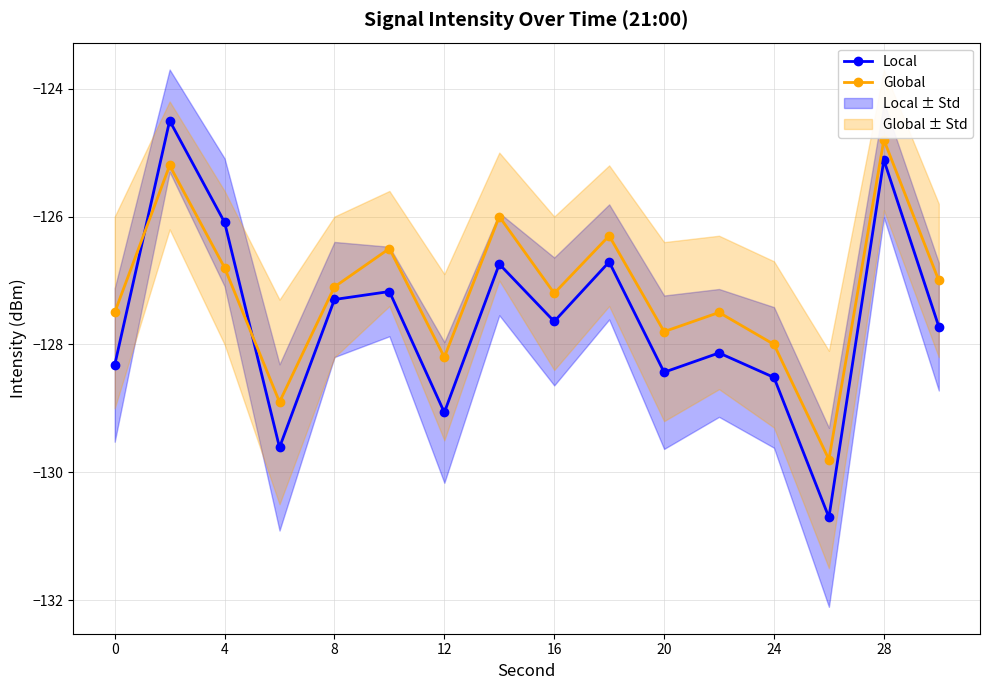

How many data points in Global are above -127?

6